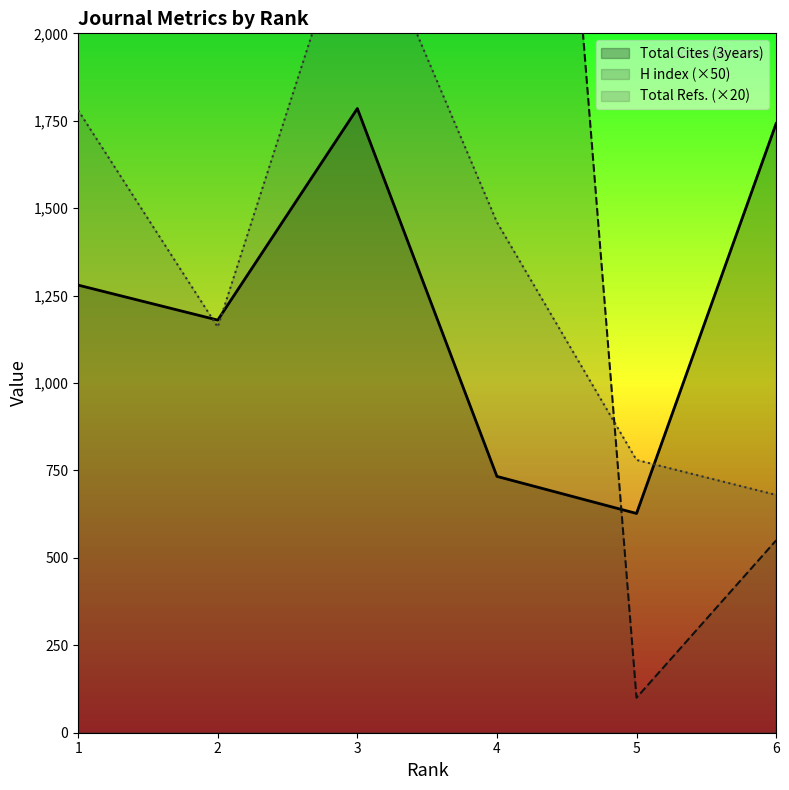

At which category is the sum across all series the highest?

1